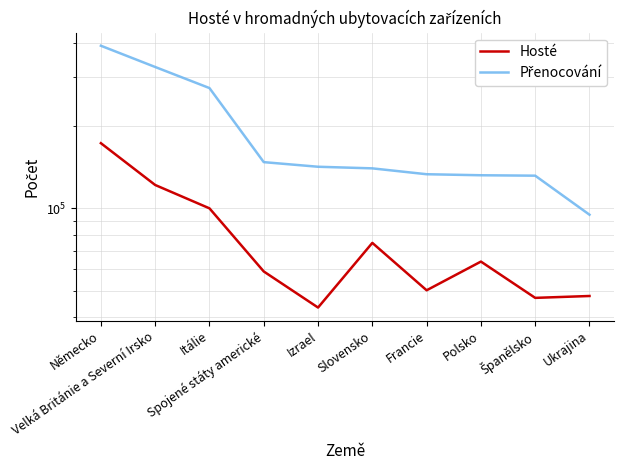

Count the number of categories in the chart.

10